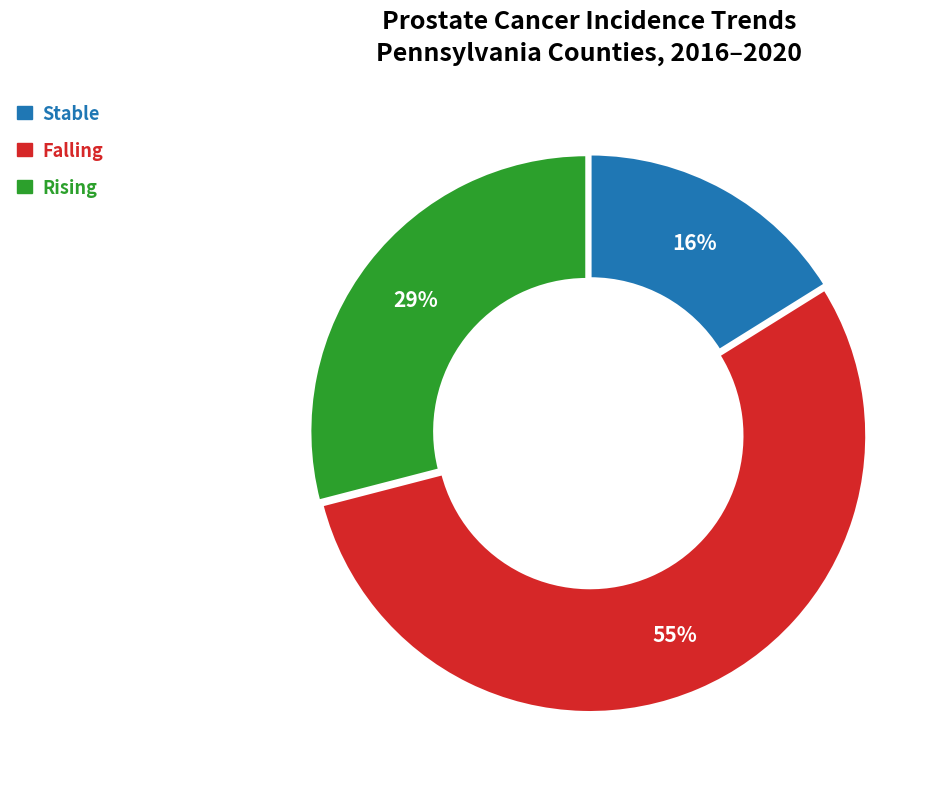

Does any single category account for the majority?

Yes